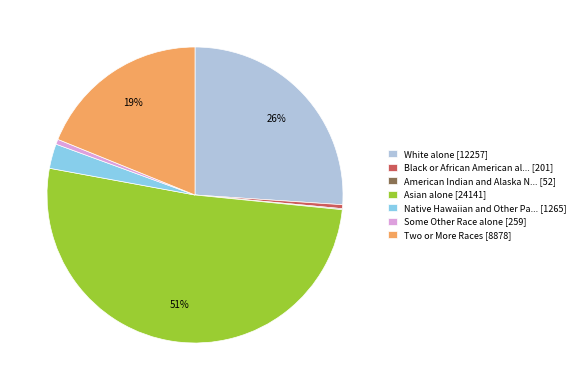

Do Black or African American al... [201] and White alone [12257] together represent more than half of the pie?

No